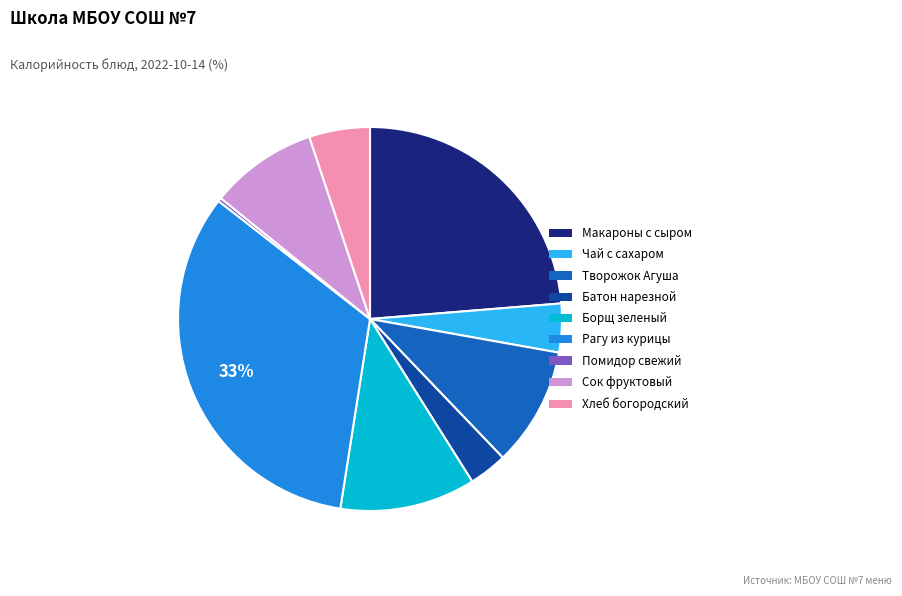

Which category has the biggest portion of the pie?

Рагу из курицы